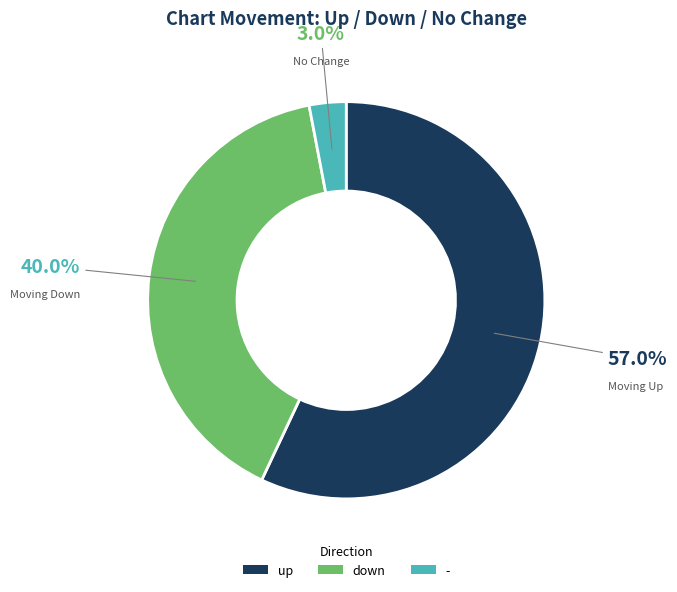

To the nearest percent, what is the difference between the - and up slice percentages?

54%